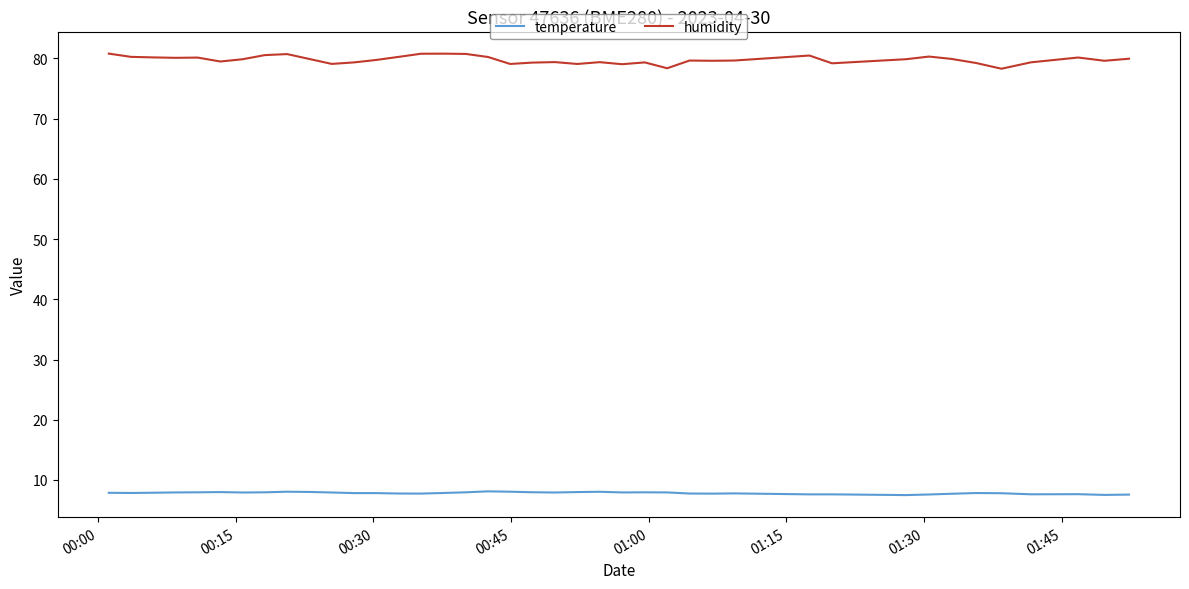

True or false: temperature and humidity intersect in this chart.

False